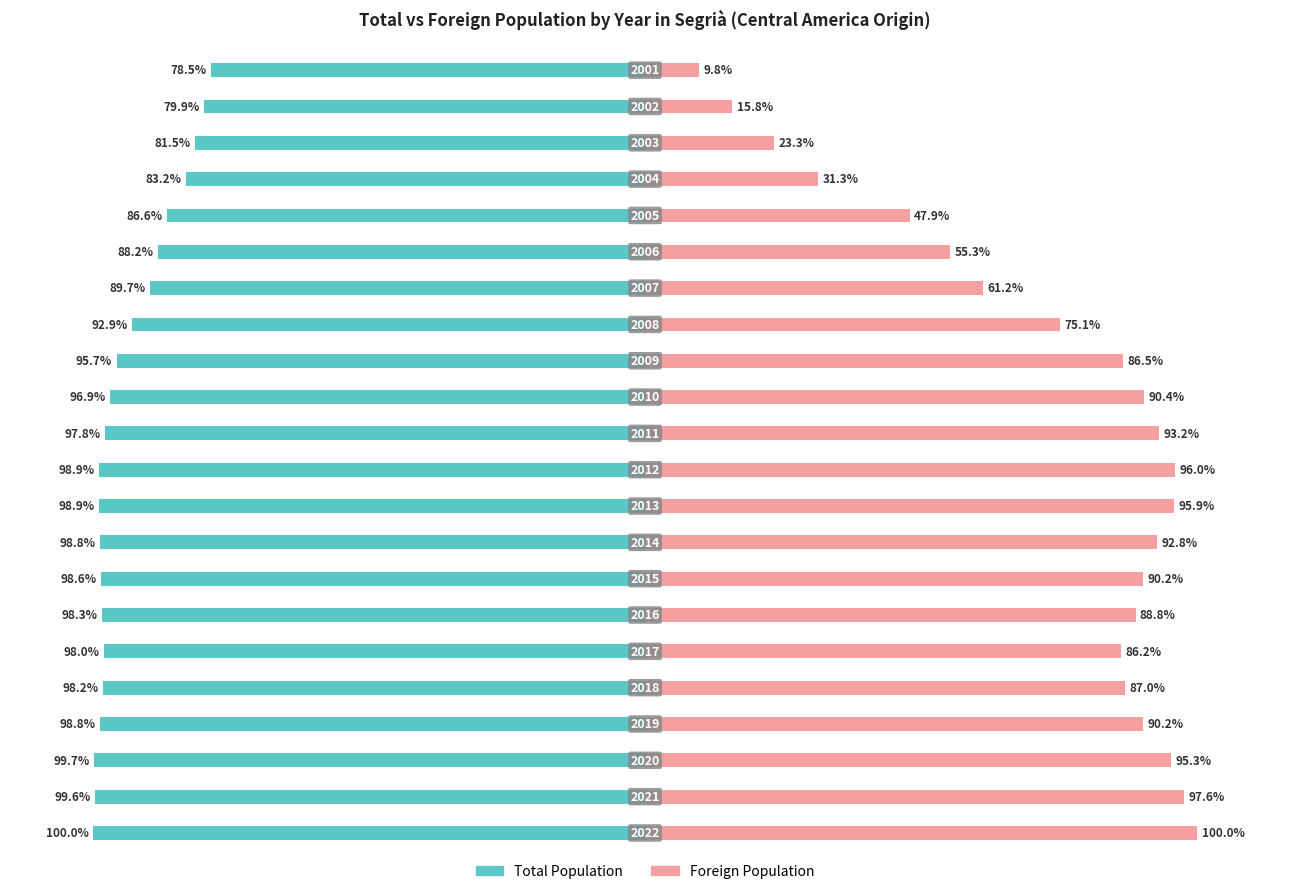

The value of Total Population at 12 is -96.9. True or false?

True